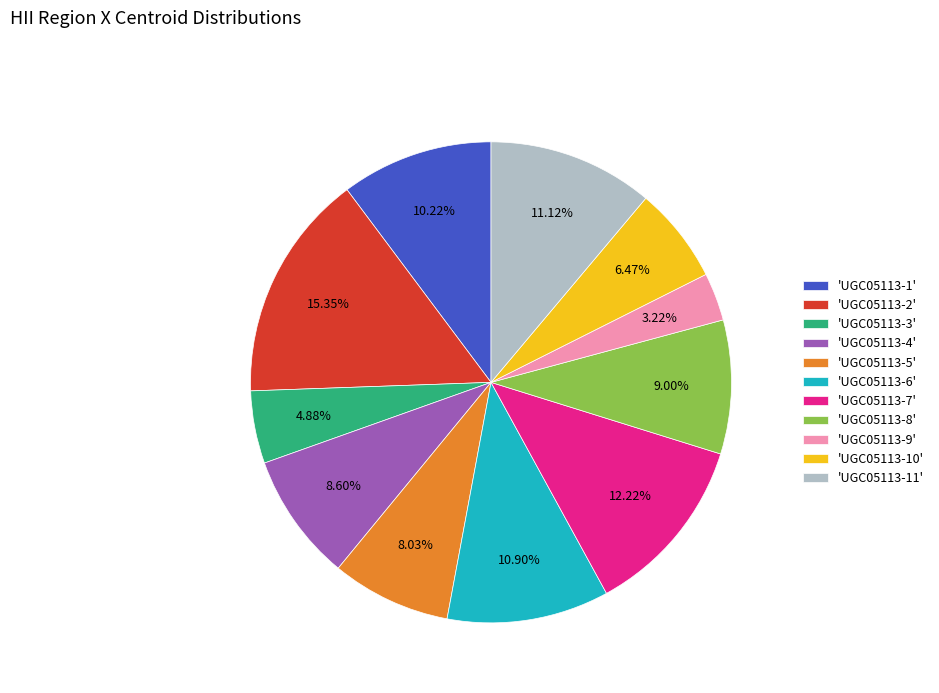

Does any single category account for the majority?

No